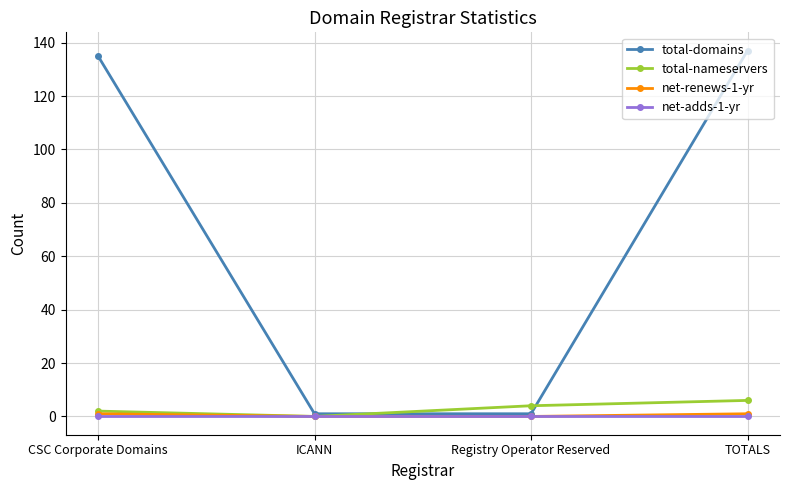

What is the greatest value displayed?

137